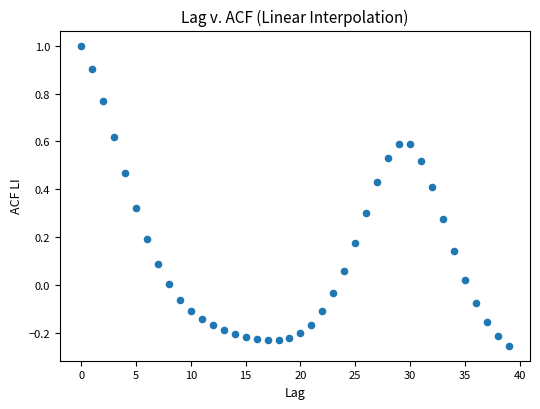

What is the range of Y values (max minus min)?

1.3